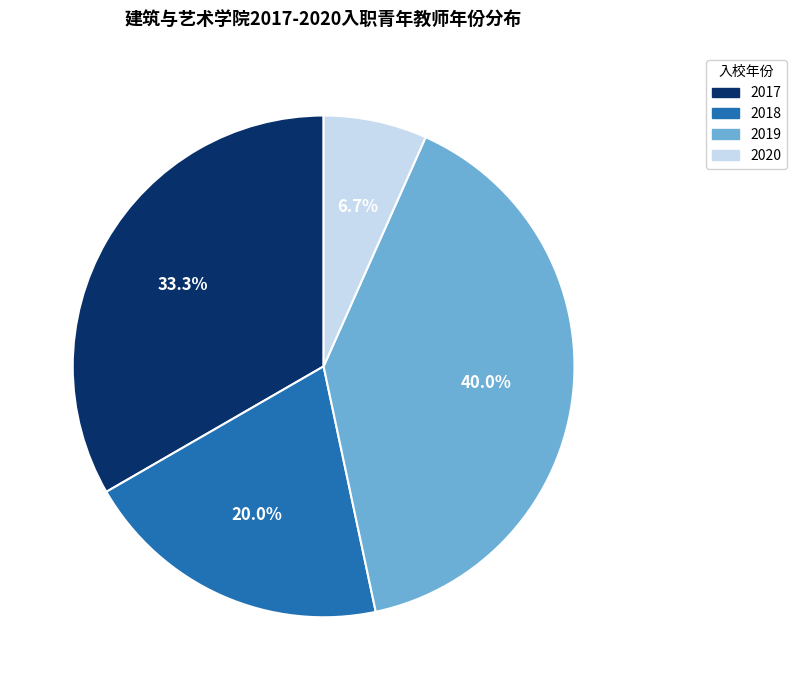

True or false: 2017 accounts for 23% of the total.

False